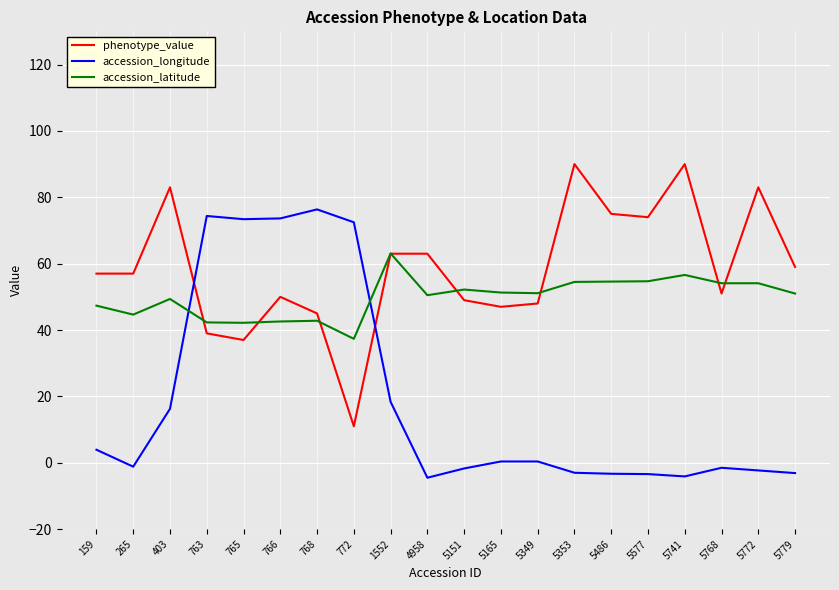

Does the chart display data point markers on the line(s)?

No